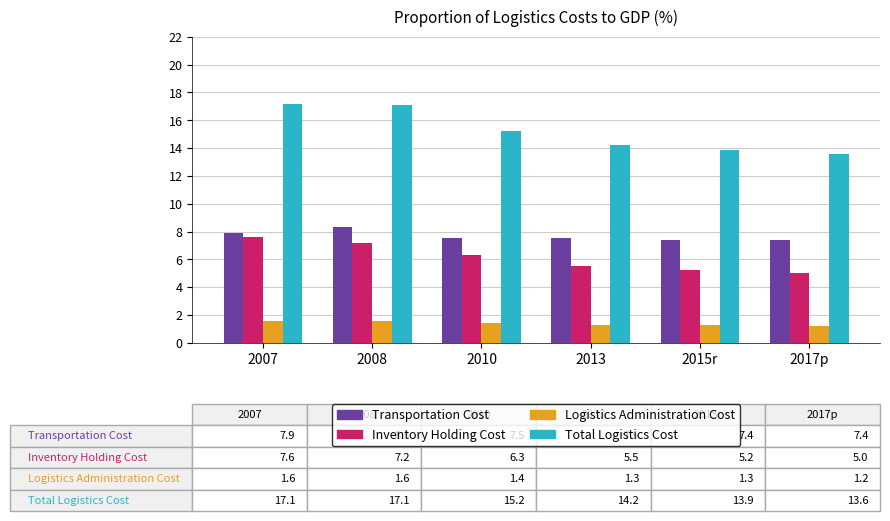

Count the number of categories in the chart.

6